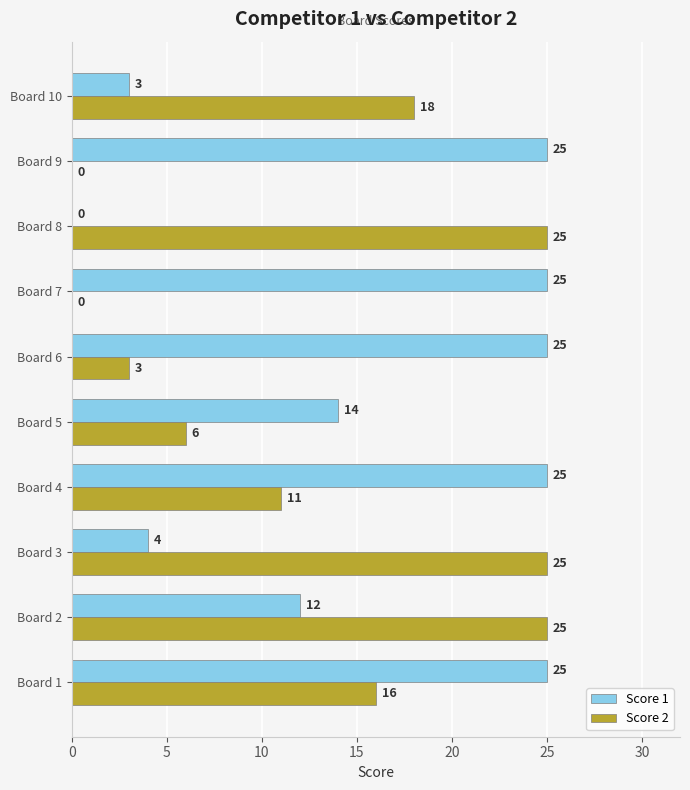

What is the maximum value shown in the chart?

25